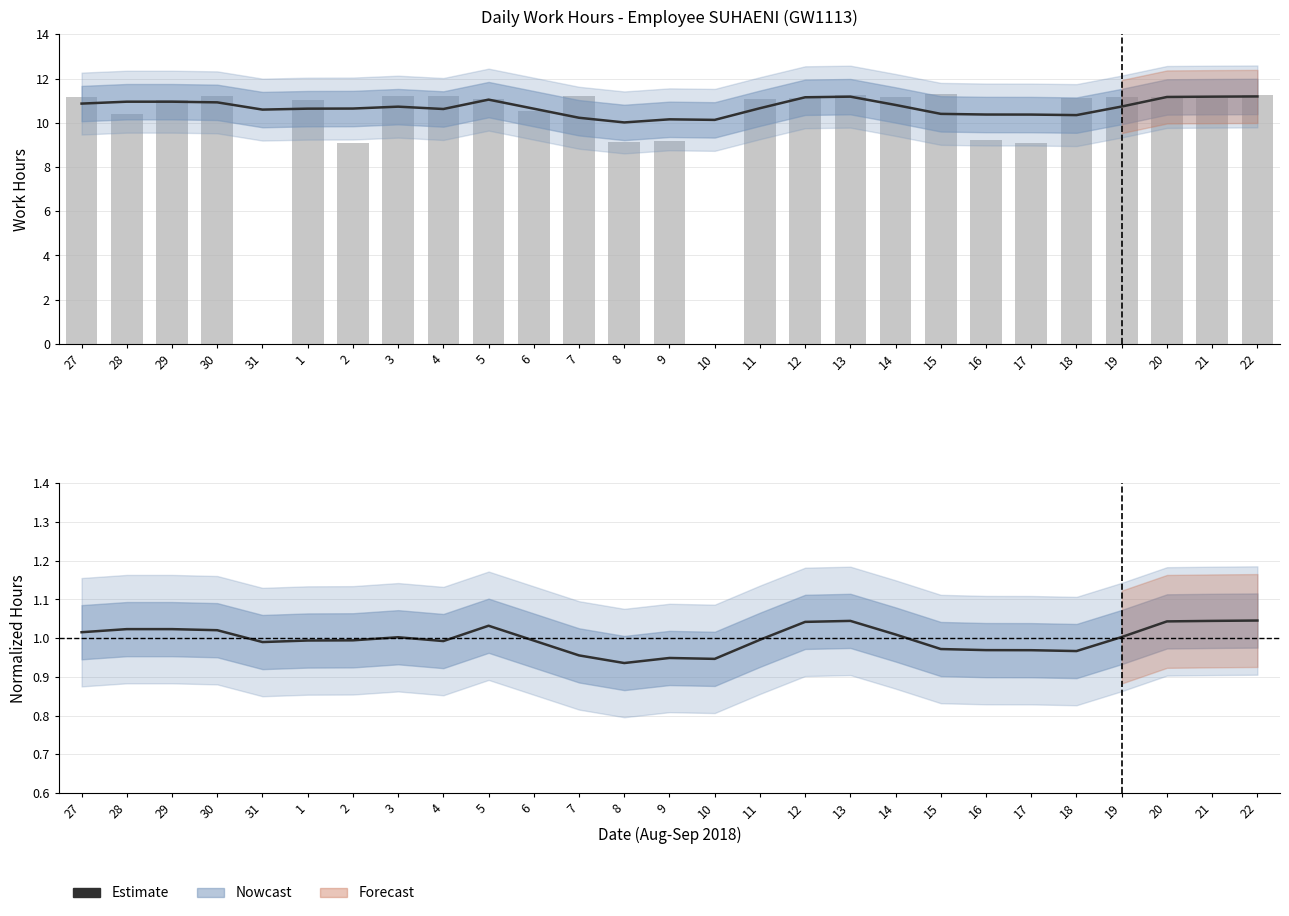

What is the smallest value displayed?

0.9